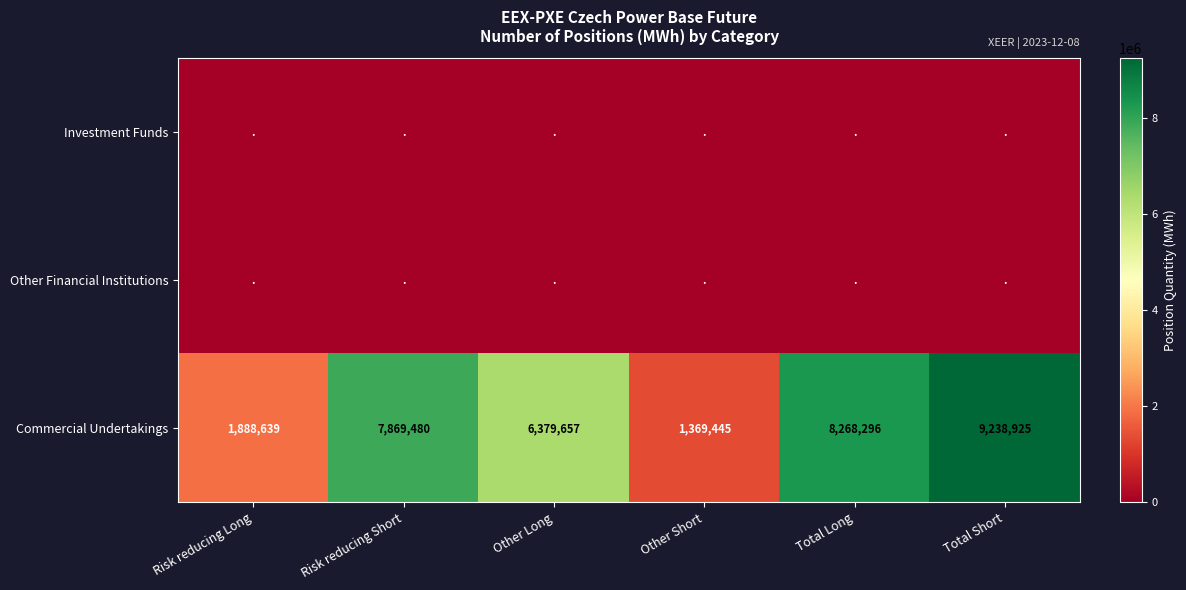

Which label corresponds to the largest value in the chart?

Total Short